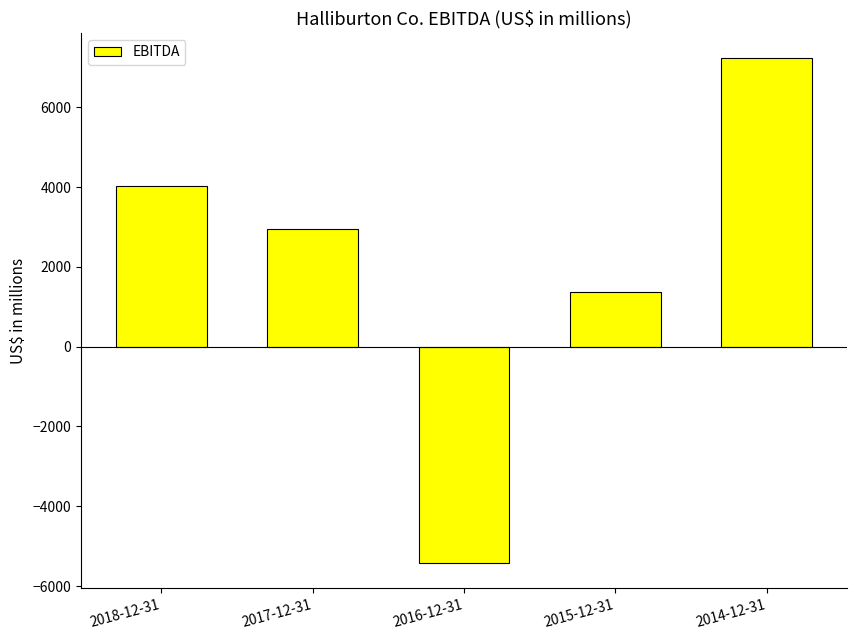

How many values are below 2943?

2